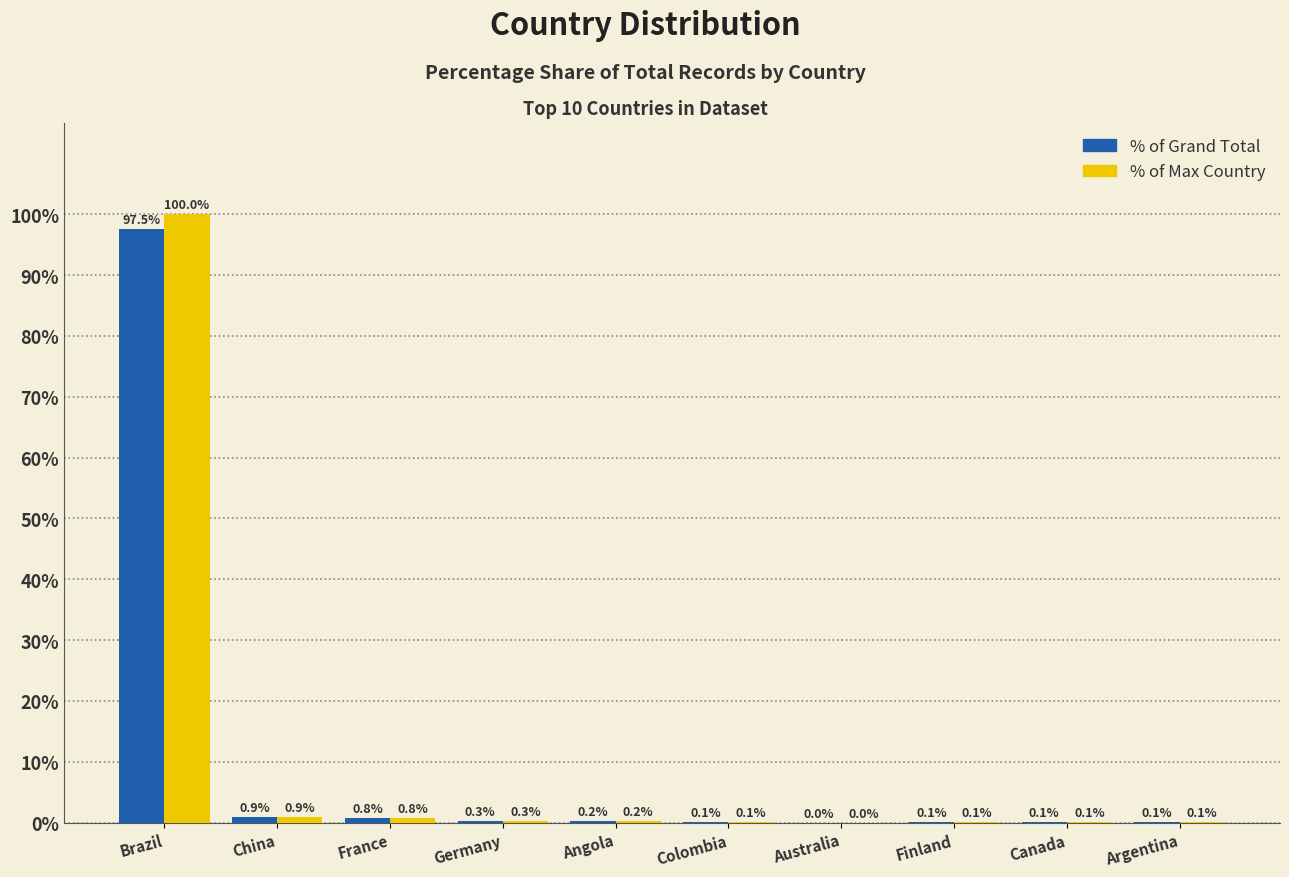

What is the maximum value for % of Max Country?

100.0